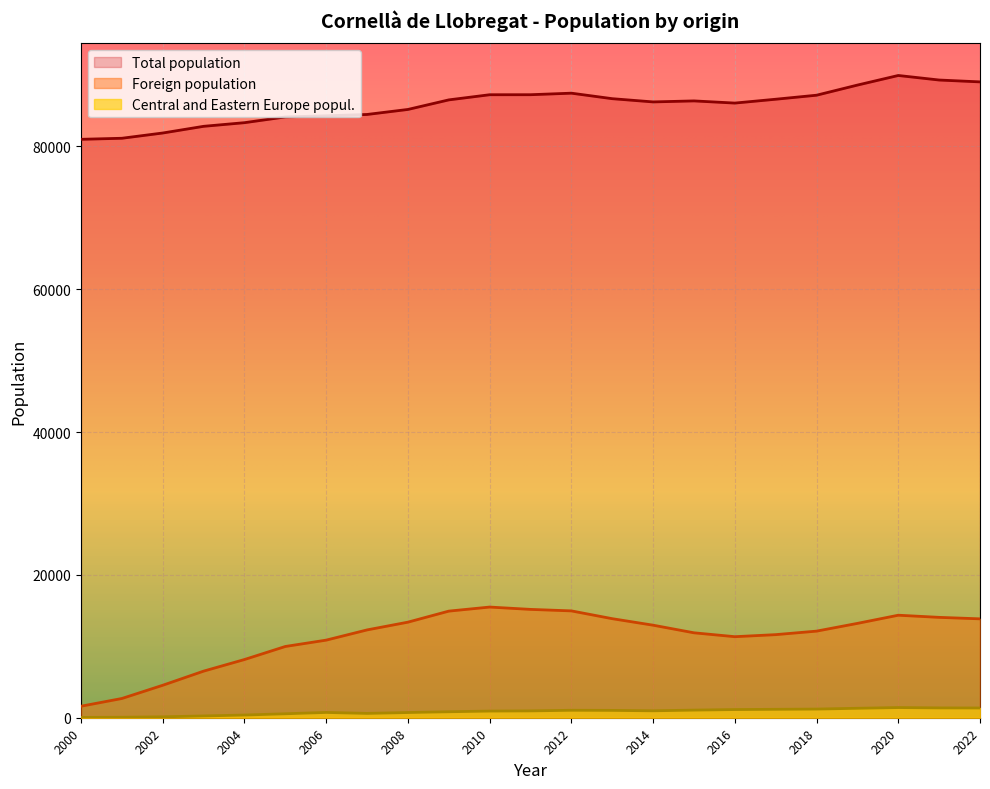

Read the Foreign population value at 2000.

1613